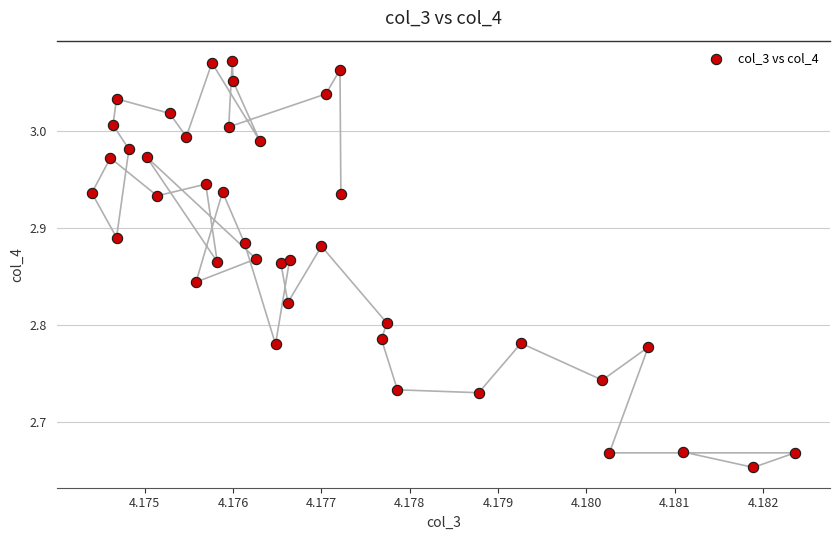

What is the range of Y values (max minus min)?

0.4